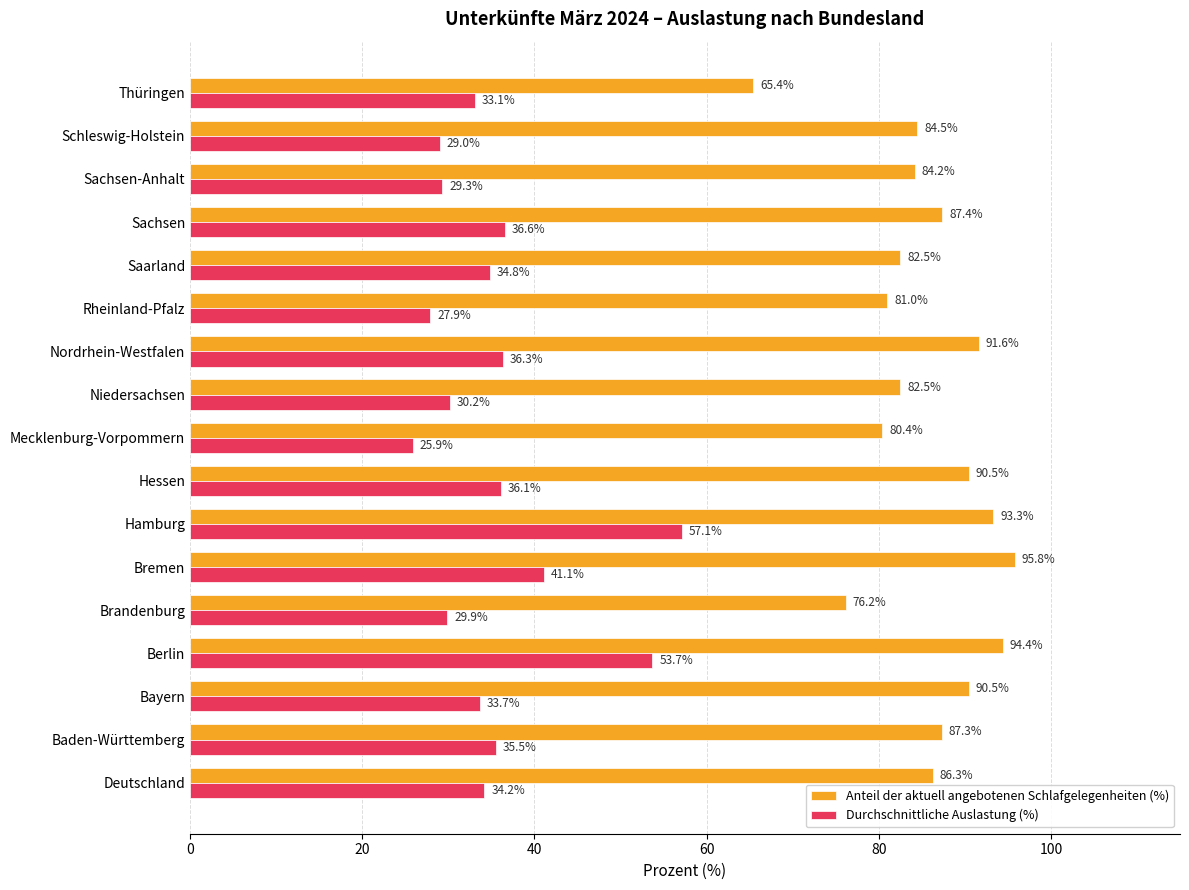

Which series has the largest range (max minus min)?

Durchschnittliche Auslastung (%)